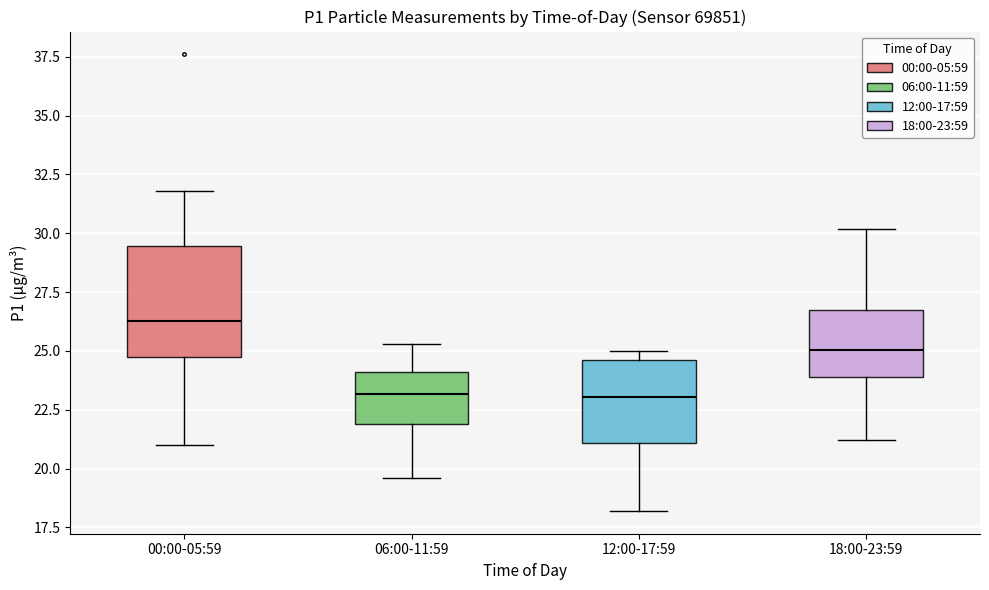

Reading left to right, transcribe this box plot: for each box, give where its median line is, the range the box spans, and where its two whiskers end, as read against the y-axis. The values are not printed on the chart, so give them approximately, as read against the axis.

00:00-05:59: median 26.5, box 24.5 to 29.5, whiskers 21.0 to 32.0
06:00-11:59: median 23.0, box 22.0 to 24.0, whiskers 19.5 to 25.5
12:00-17:59: median 23.0, box 21.0 to 24.5, whiskers 18.0 to 25.0
18:00-23:59: median 25.0, box 24.0 to 26.5, whiskers 21.0 to 30.0